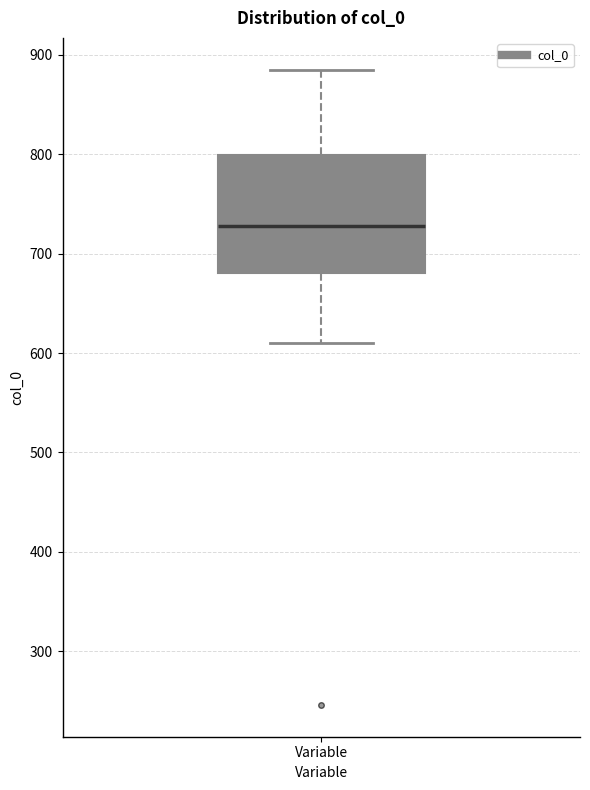

Where does the lower whisker of the box for Variable end on the y-axis? The values are not printed on the chart, so give them approximately, as read against the axis.

610